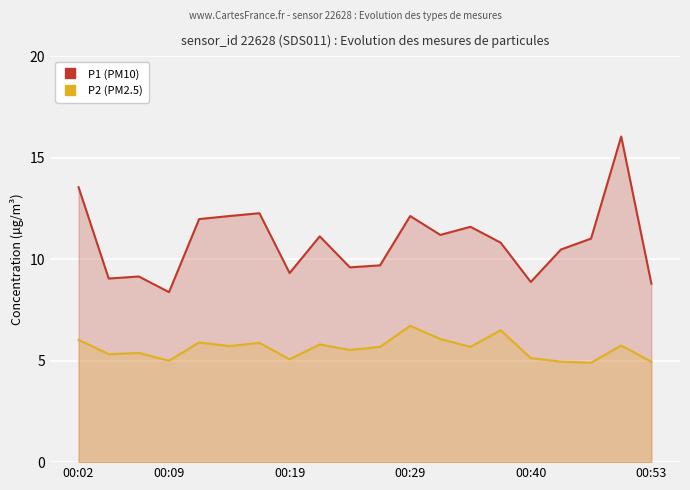

True or false: P2 (PM2.5) and P1 (PM10) intersect in this chart.

False